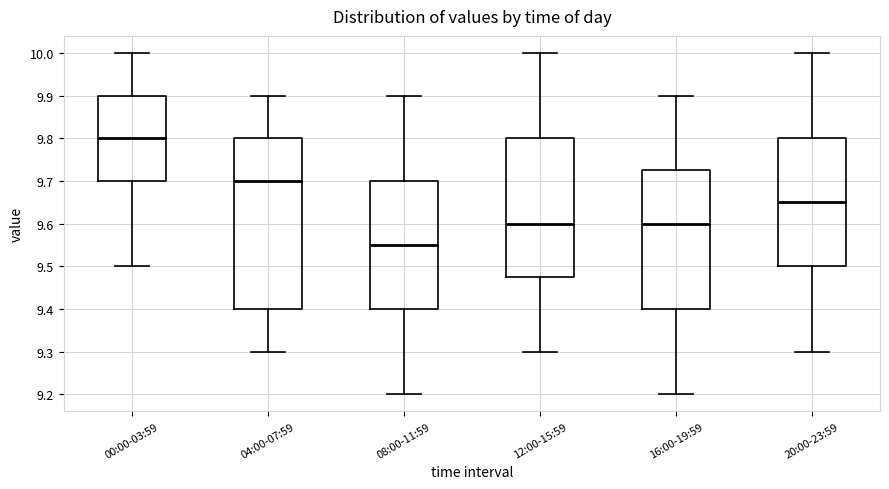

Which box is the tallest, from its lower edge to its upper edge?

04:00-07:59